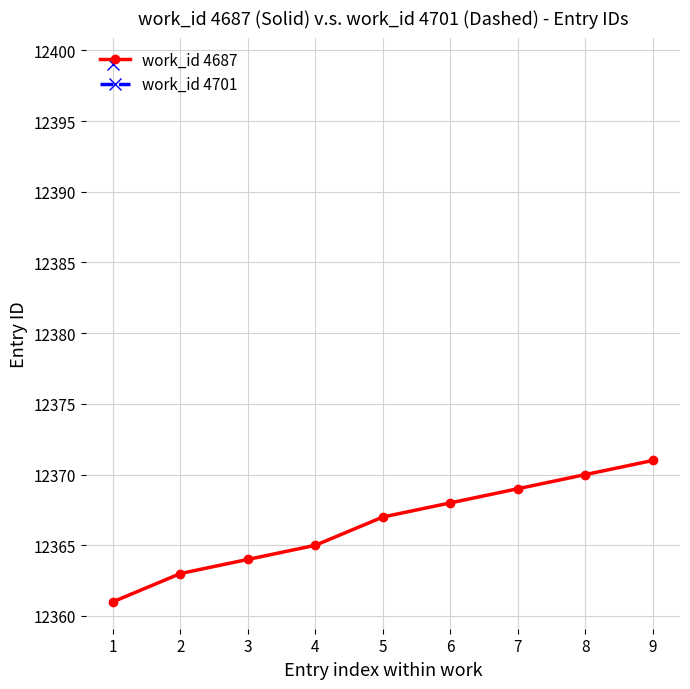

True or false: work_id 4687 has more than 0 points higher than both neighbors.

False